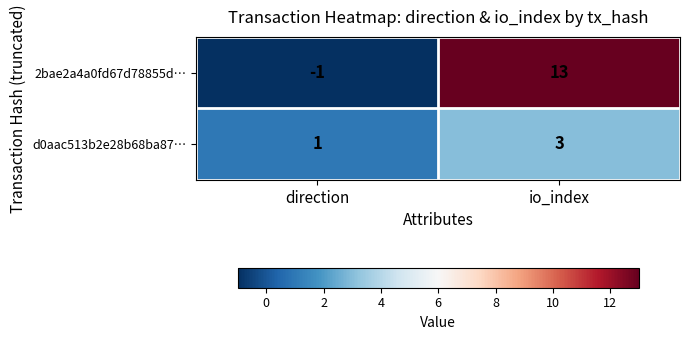

Reading left to right, transcribe all the data shown in this chart.

2bae2a4a0fd67d78855d…: -1	13
d0aac513b2e28b68ba87…: 1	3